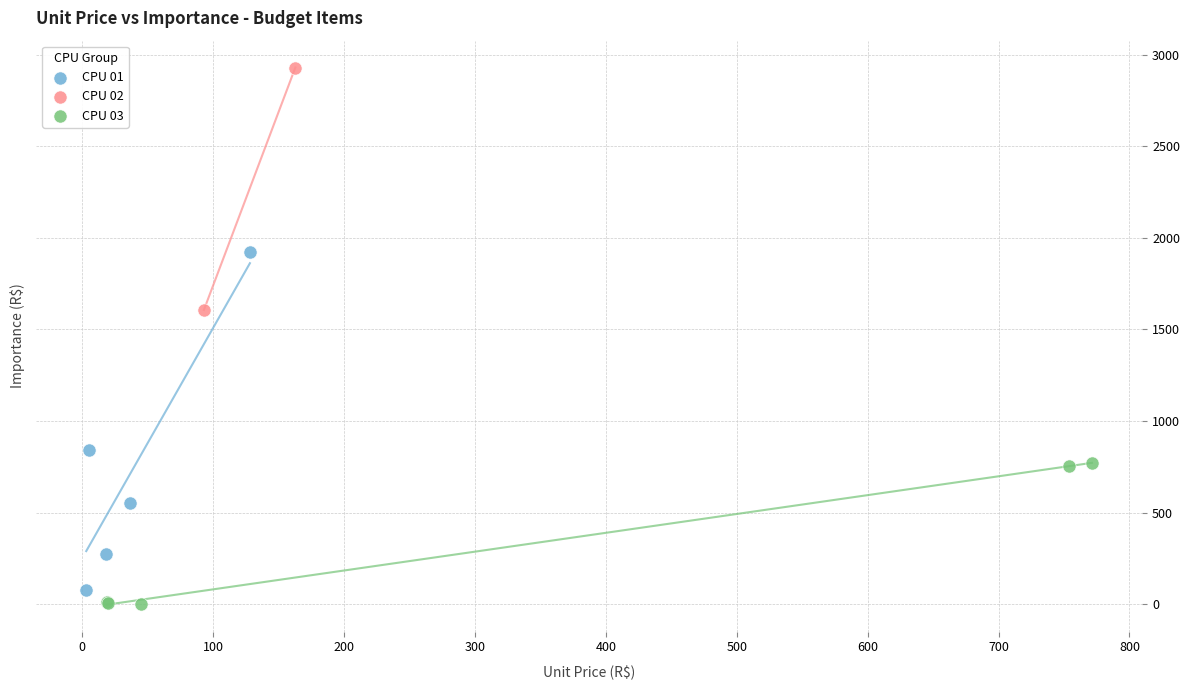

What are all the series names shown in the legend?

CPU 01, CPU 02, CPU 03